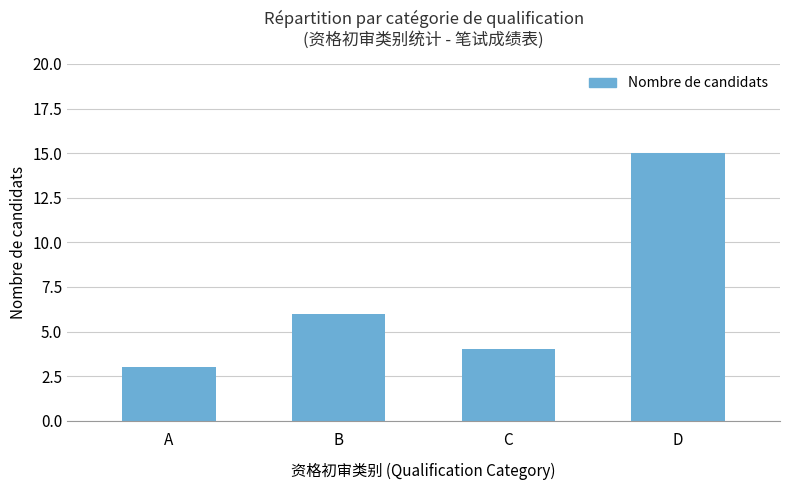

Which label corresponds to the smallest value in the chart?

A